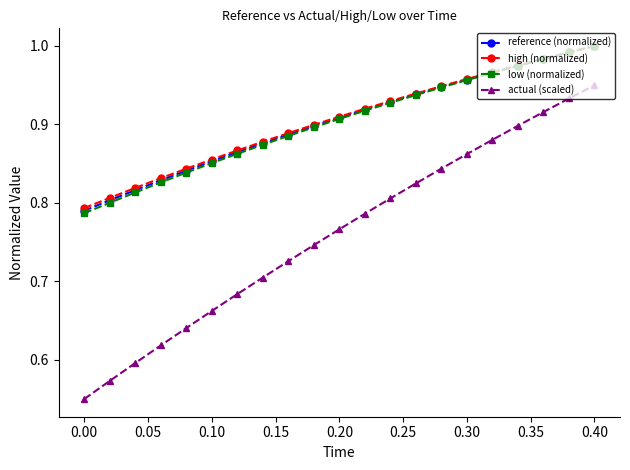

Which series has the largest range (max minus min)?

actual (scaled)